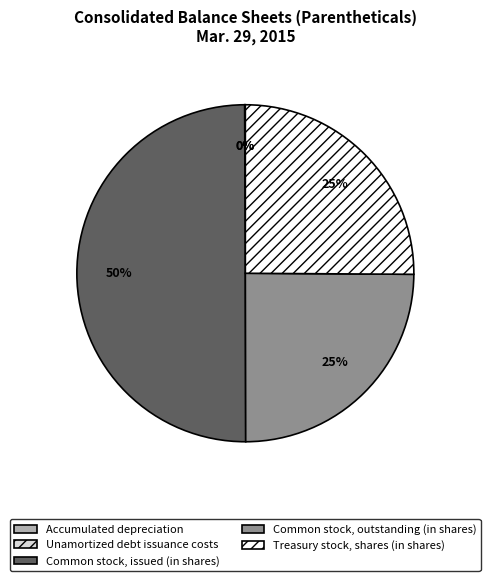

The Common stock, issued (in shares) slice represents 44% of the pie. True or false?

False